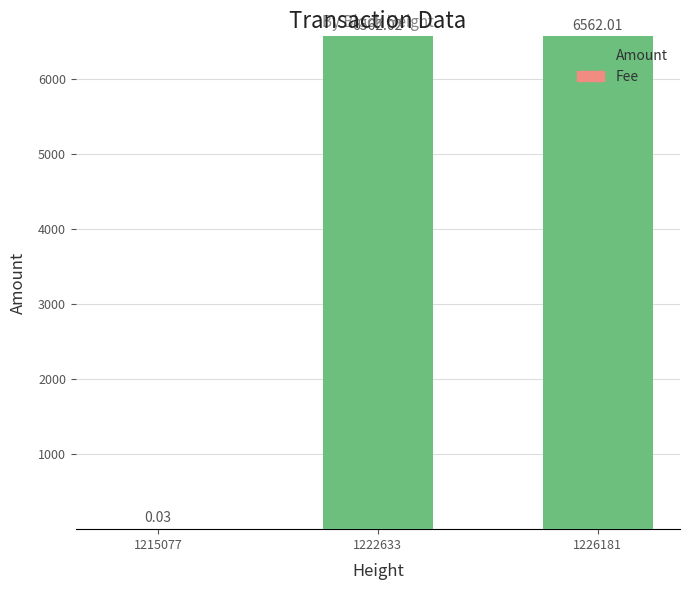

What is the sum of the Amount values at 1215077 and 1226181?

6562.0